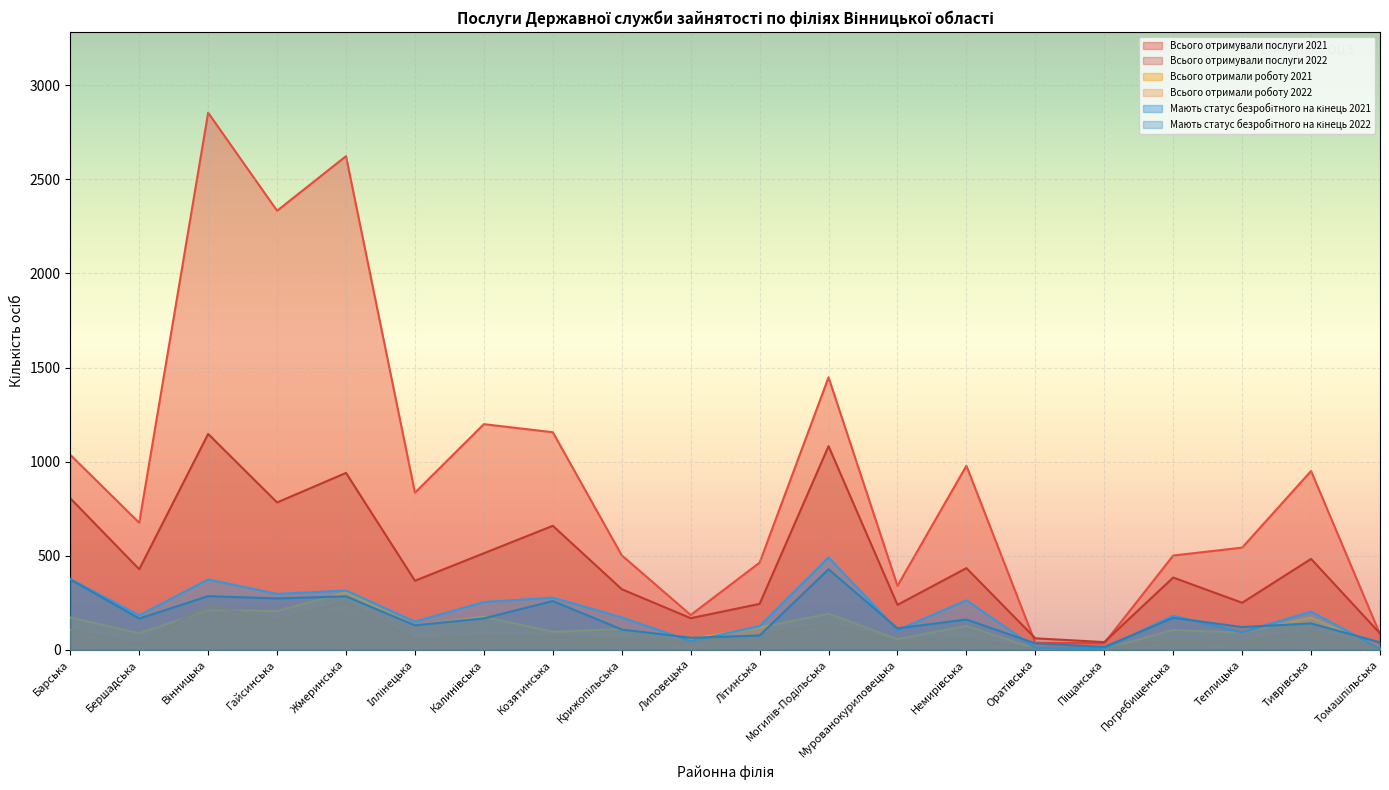

List the series in order of their peak value, lowest first.

Всього отримали роботу 2022, Всього отримали роботу 2021, Мають статус безробітного на кінець 2022, Мають статус безробітного на кінець 2021, Всього отримували послуги 2022, Всього отримували послуги 2021